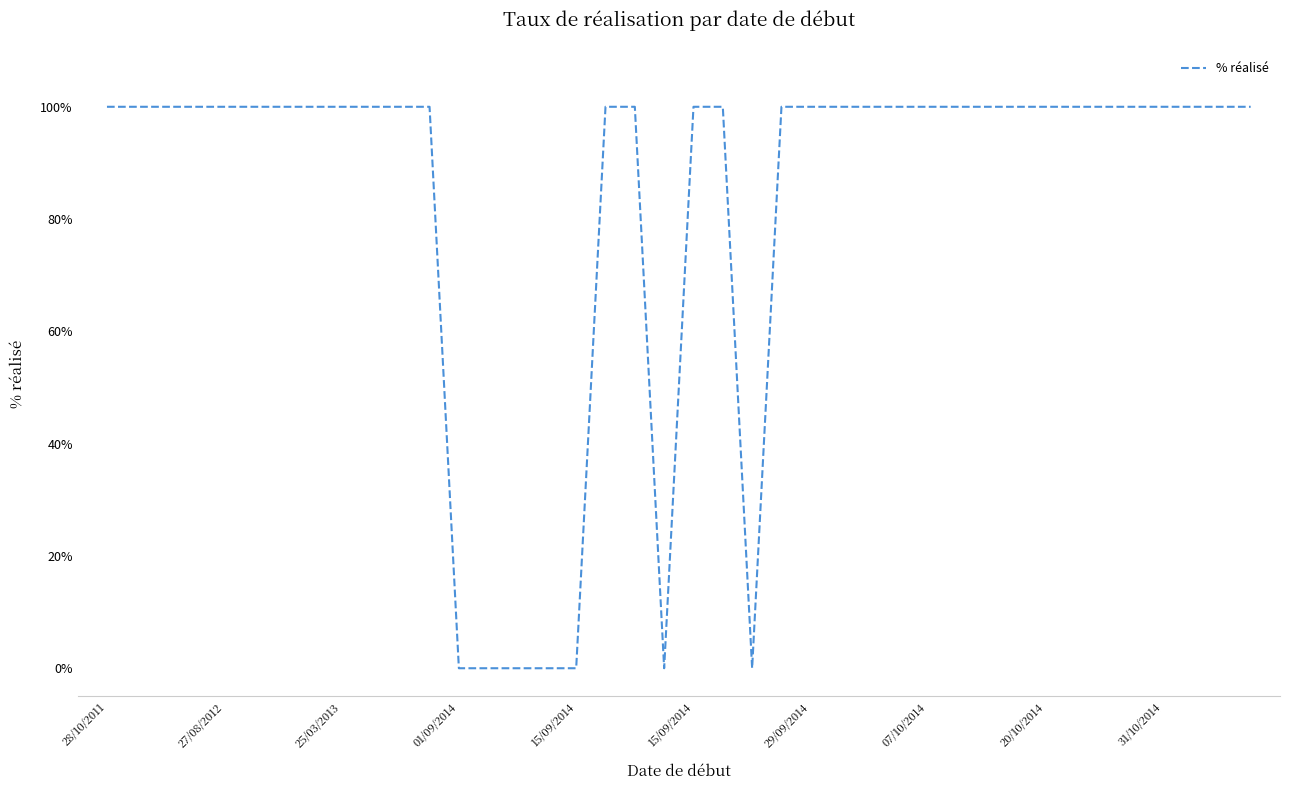

What is the maximum value shown in the chart?

100